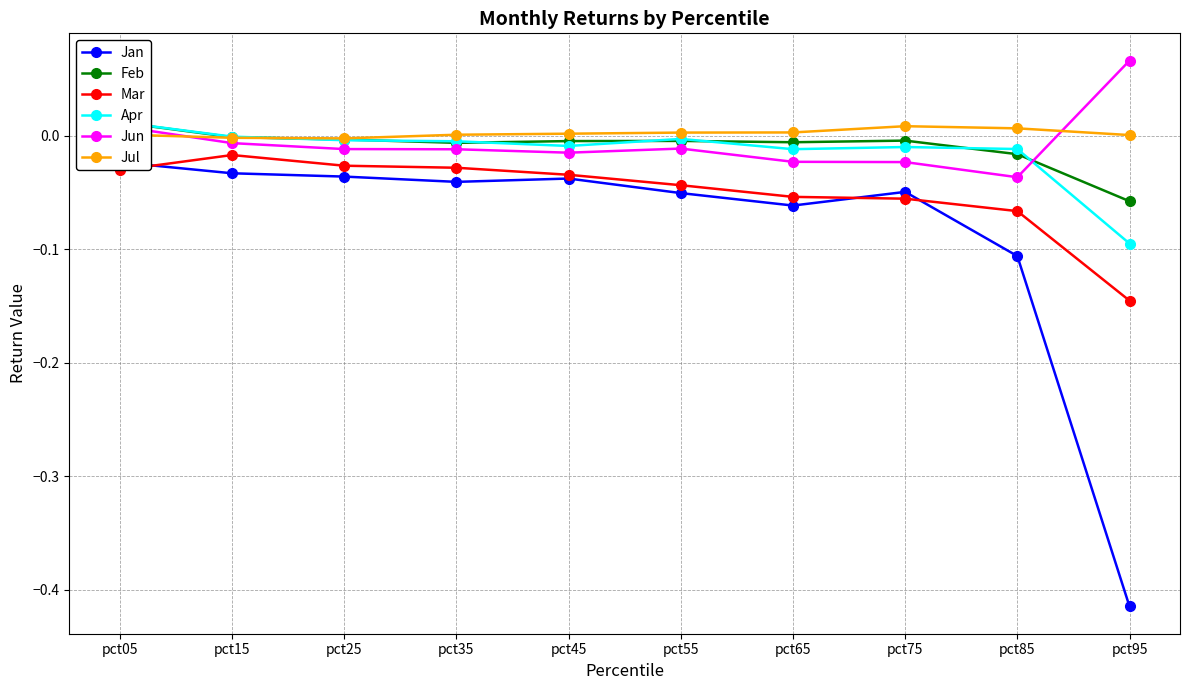

List the labels in order of Apr value, smallest first.

pct95, pct65, pct85, pct75, pct45, pct35, pct25, pct55, pct15, pct05